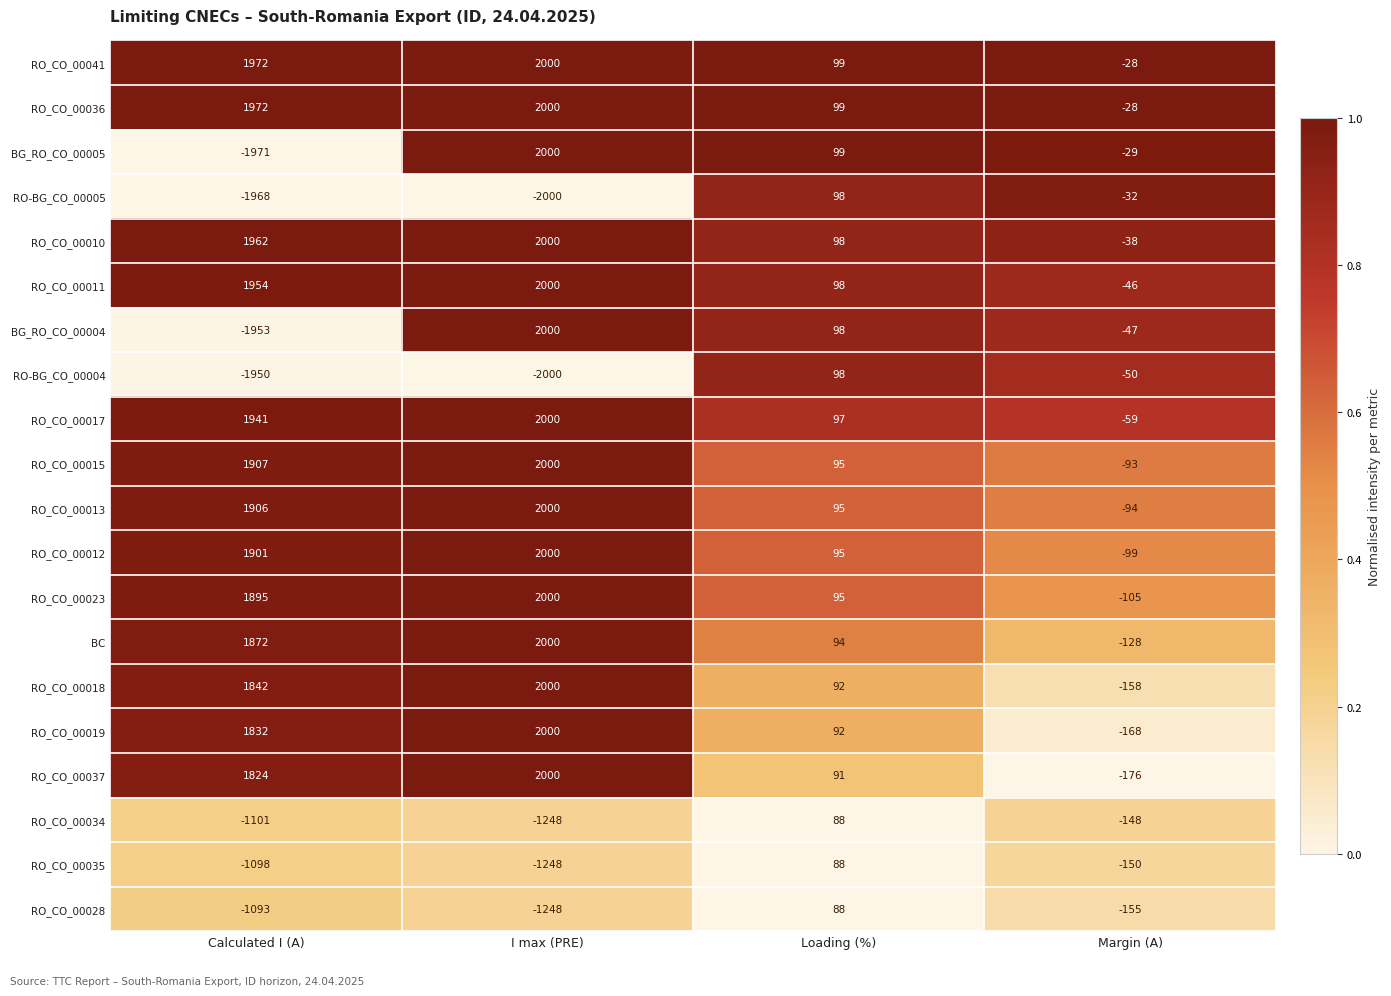

Is it true that BC equals -82 at Margin (A)?

False